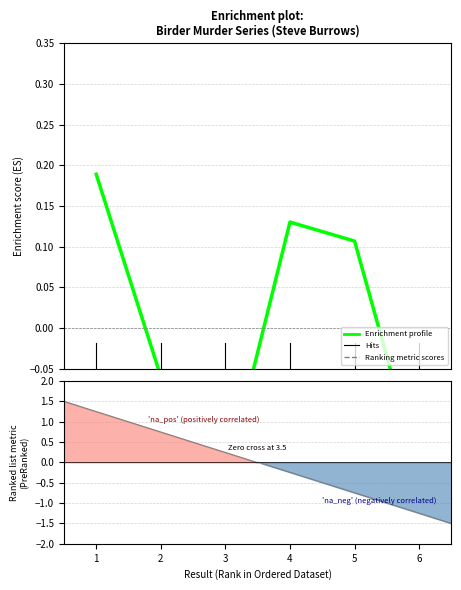

List the labels in order of value, largest first.

1, 4, 5, 2, 6, 3